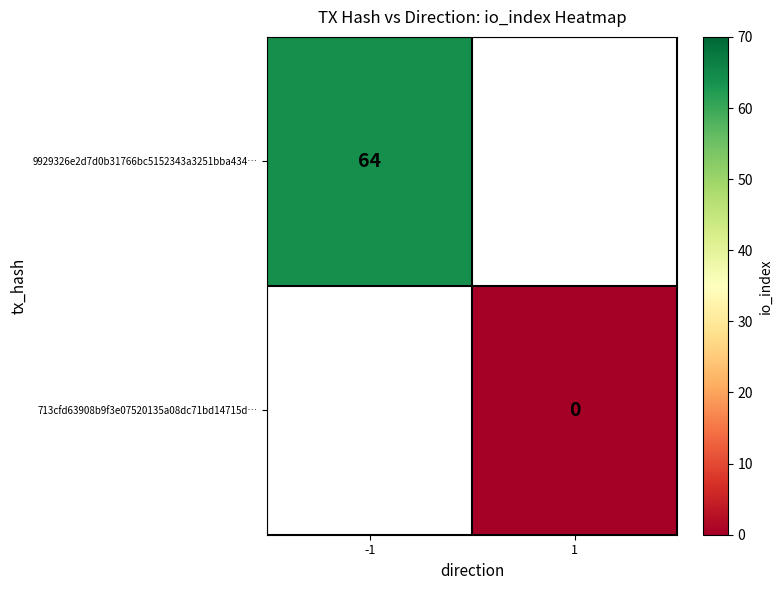

At which category is the sum across all series the highest?

-1